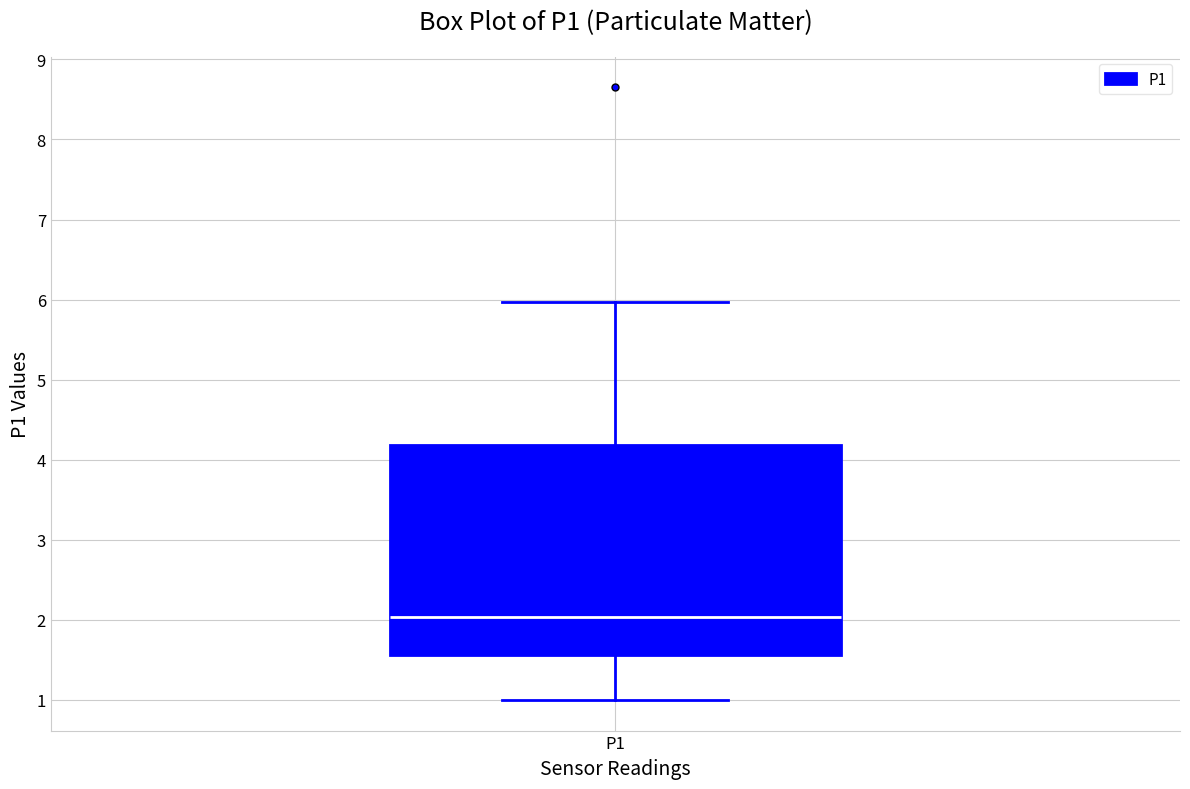

Transcribe this box plot: give where the median line is, the range the box spans, and where the two whiskers end, as read against the y-axis. The values are not printed on the chart, so give them approximately, as read against the axis.

median 2.0, box 1.6 to 4.2, whiskers 1.0 to 6.0